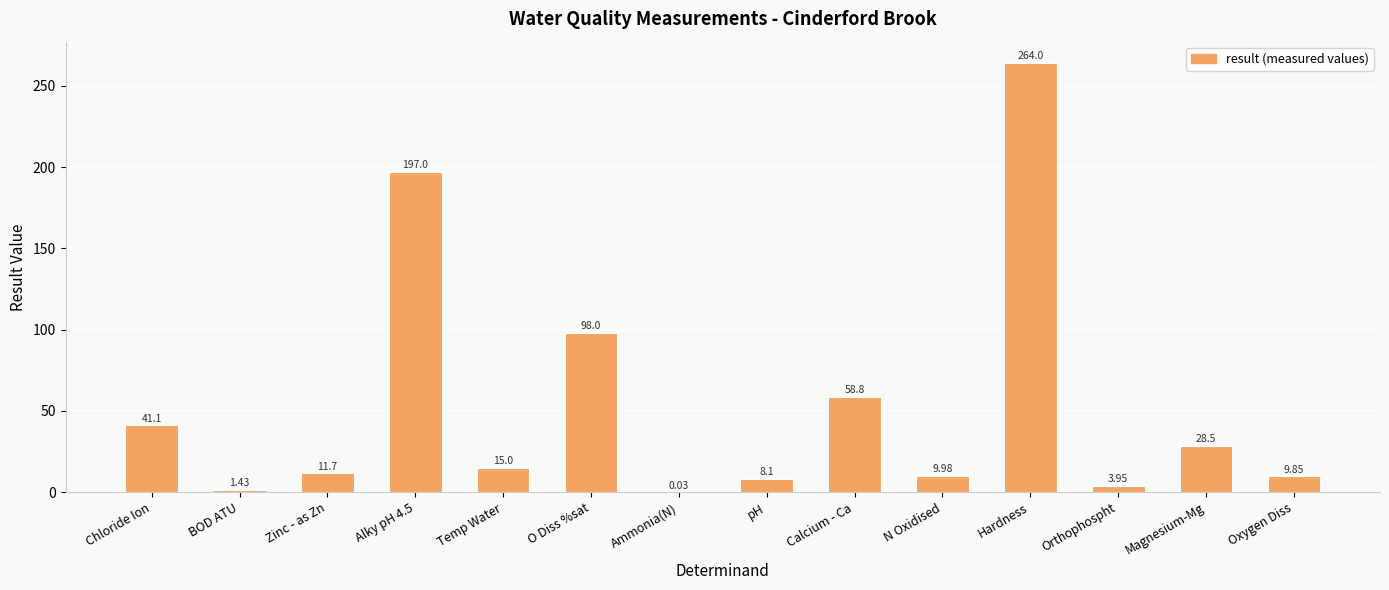

Which category has the highest value across all series?

Hardness